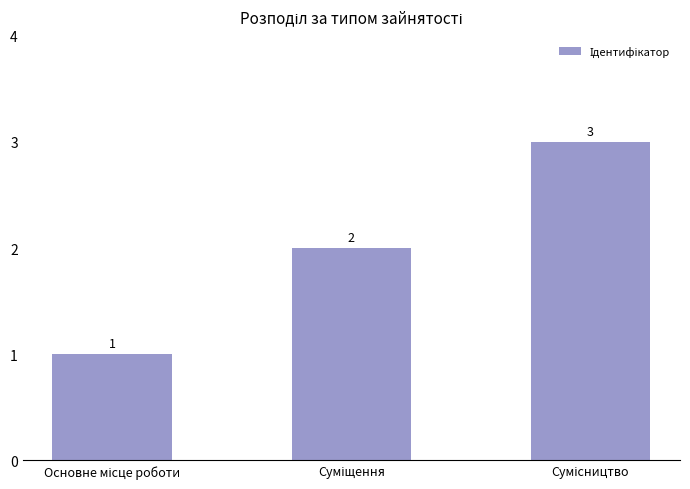

What is the sum of all values?

6